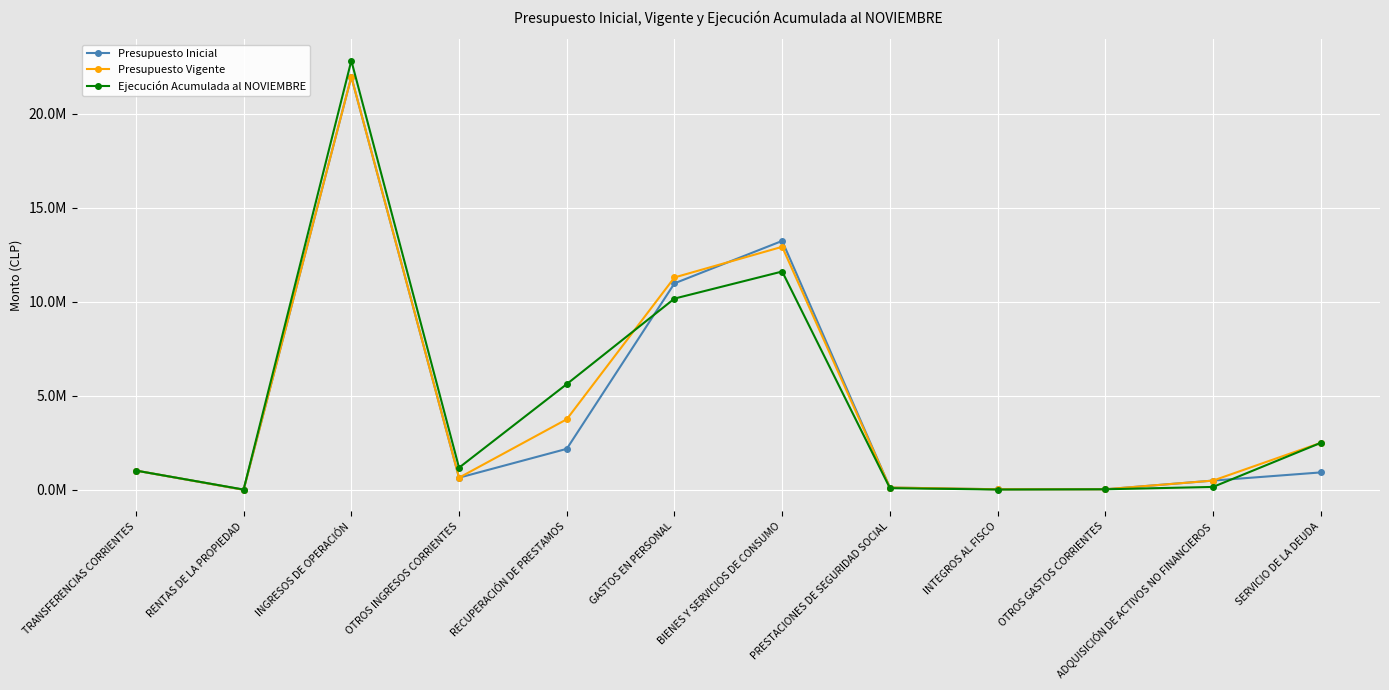

Does the chart have visible grid lines?

Yes